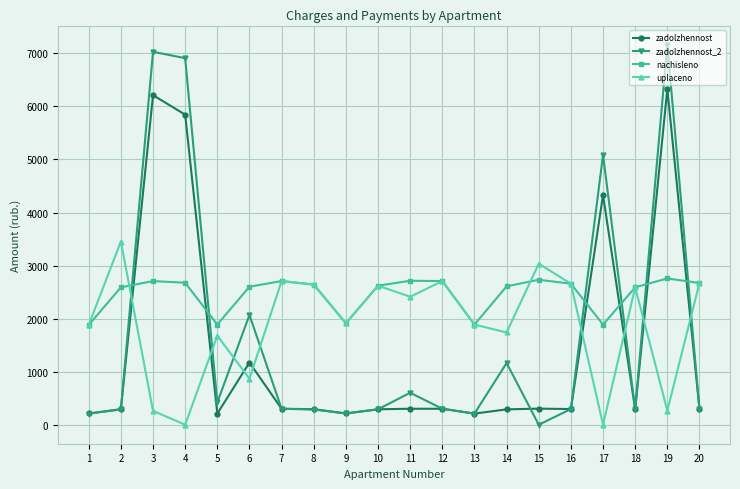

At which label does zadolzhennost first exceed 296?

3